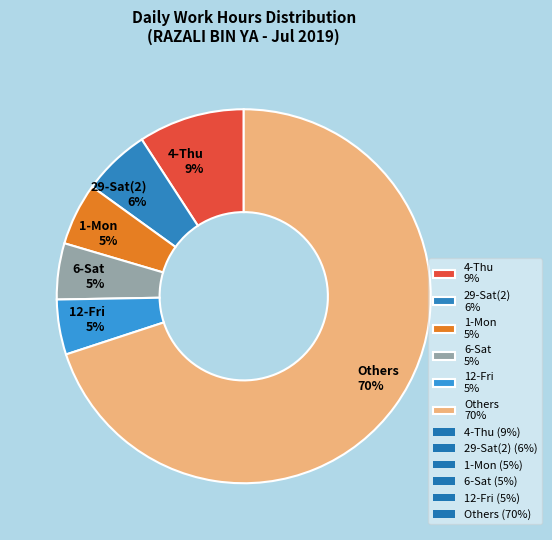

Count the number of slices in the pie.

6